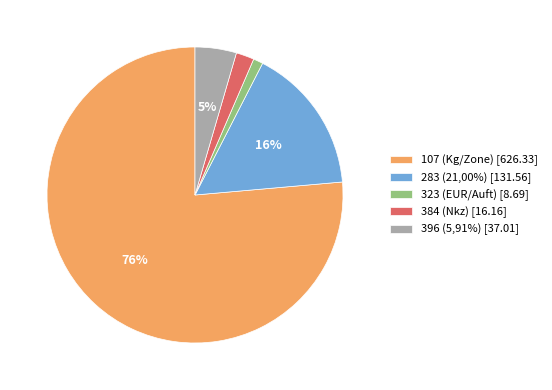

Do 323 (EUR/Auft) [8.69] and 283 (21,00%) [131.56] together represent more than half of the pie?

No